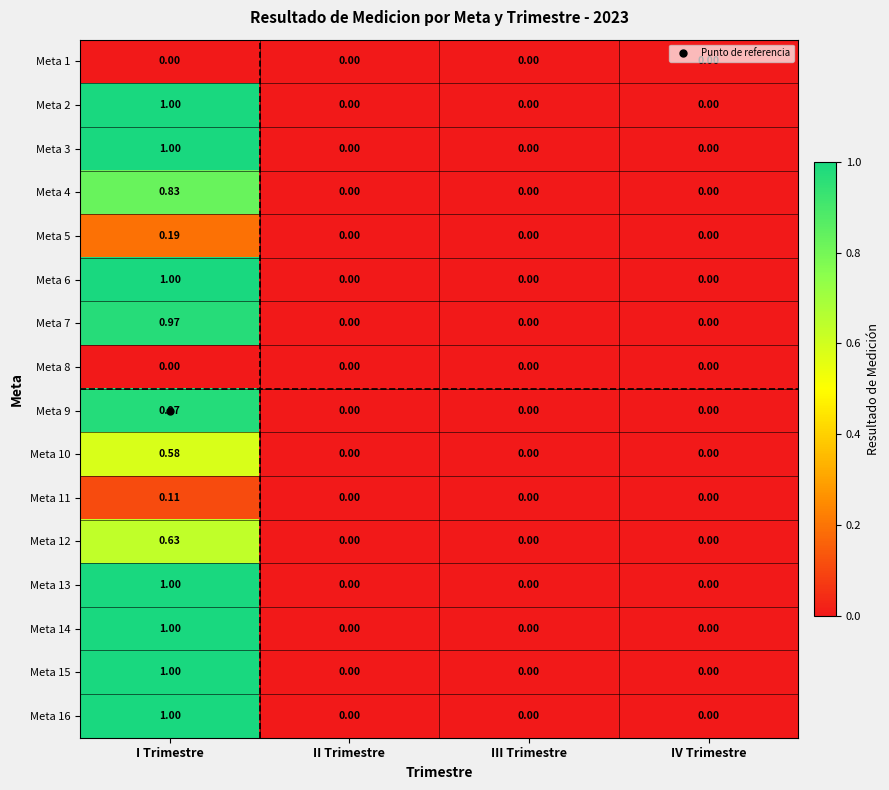

At which category is the sum across all series the highest?

I Trimestre